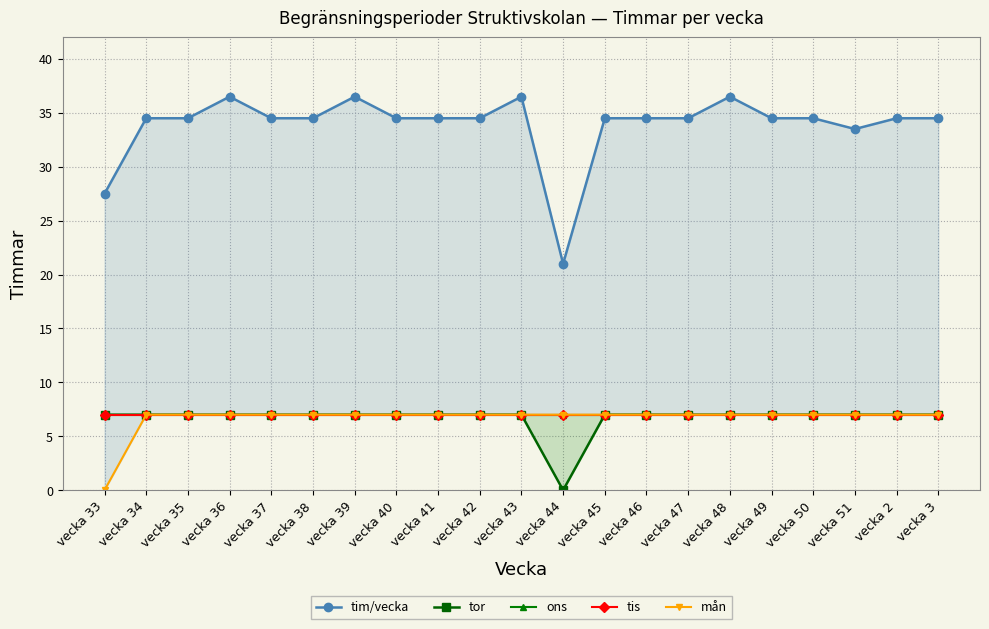

Which series changed the most between vecka 34 and vecka 39?

tim/vecka